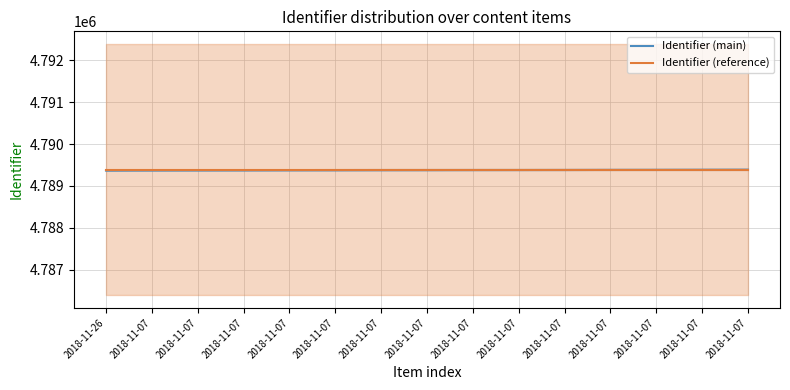

Is this an area chart (filled region under the line)?

No